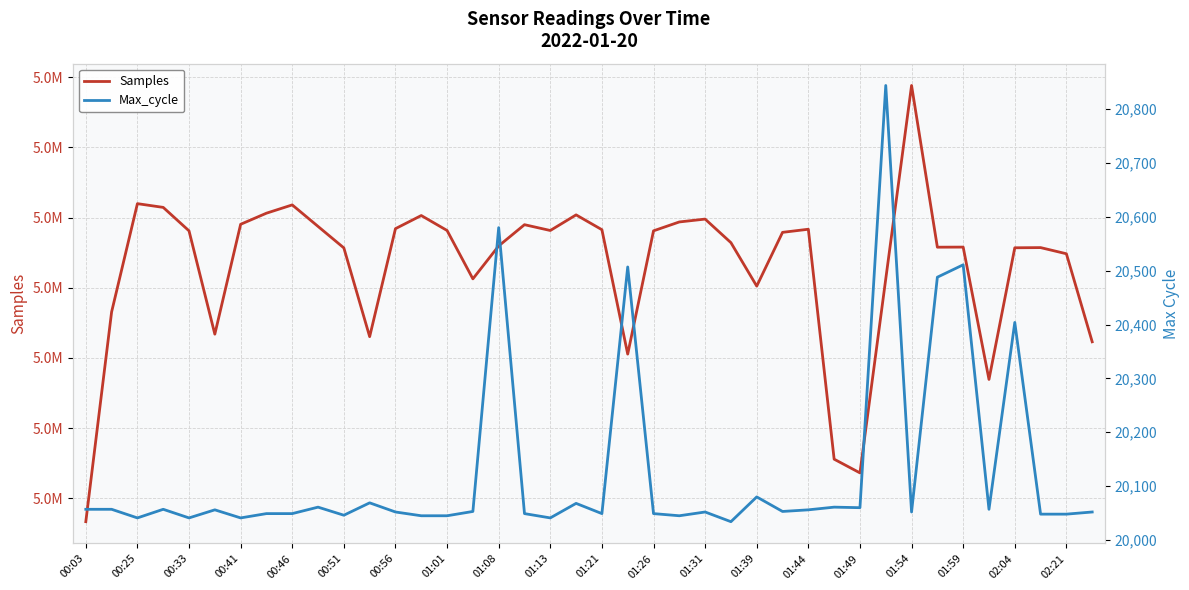

What is the lowest value of the Max_cycle series?

20034